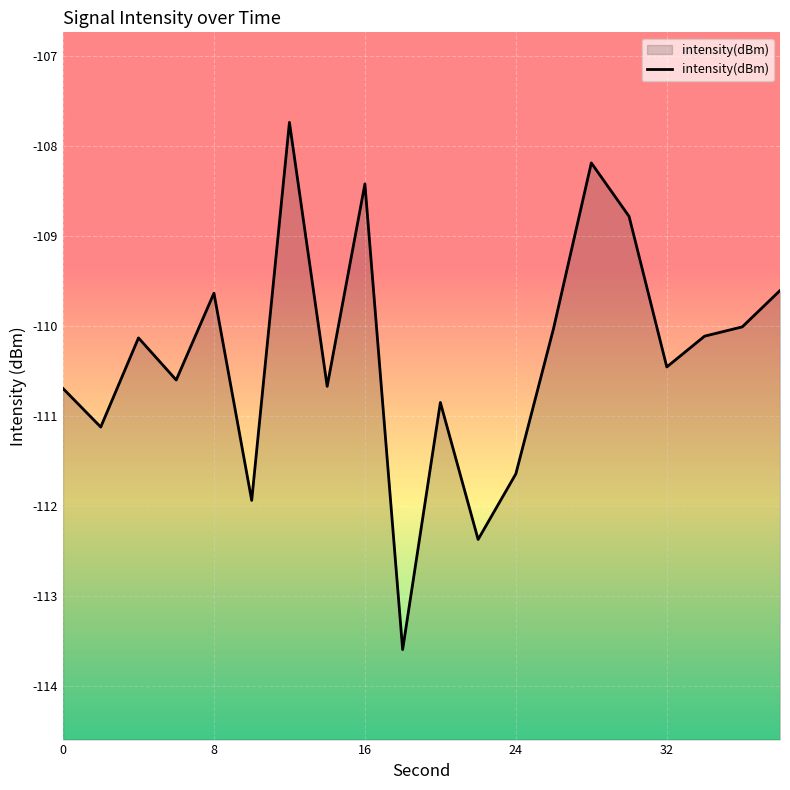

List the labels in order of value, largest first.

12, 28, 16, 30, 38, 8, 36, 26, 34, 4, 32, 6, 14, 0, 20, 2, 24, 10, 22, 18